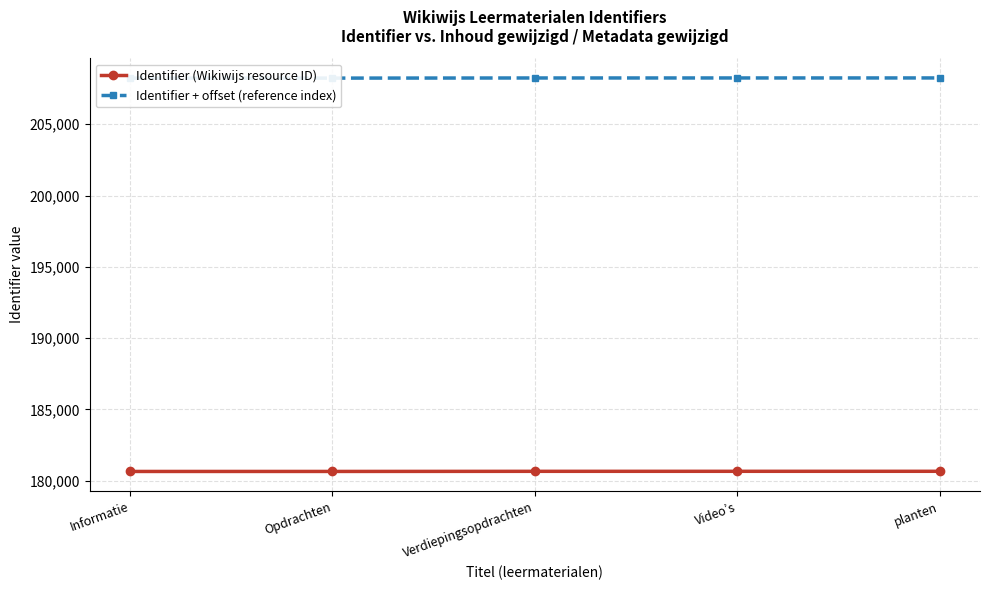

What is the spread (max minus min) of values at Video’s?

27597.9